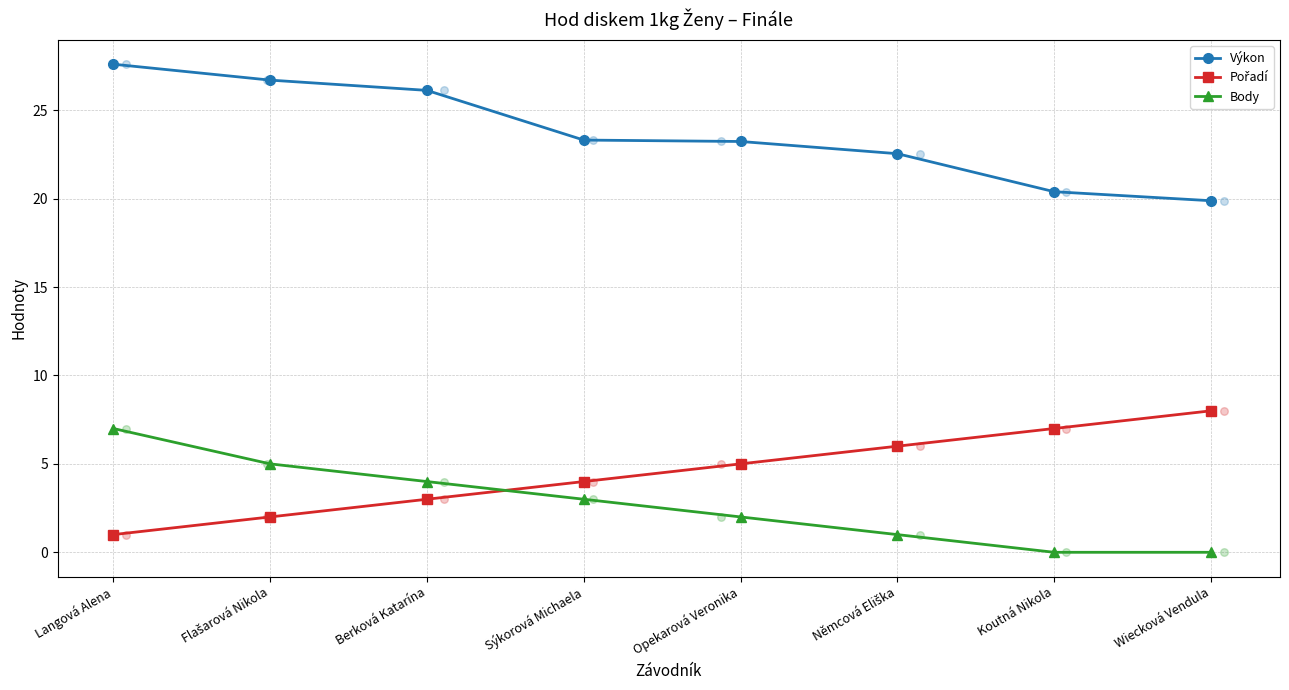

What are all the series names shown in the legend?

Výkon, Pořadí, Body